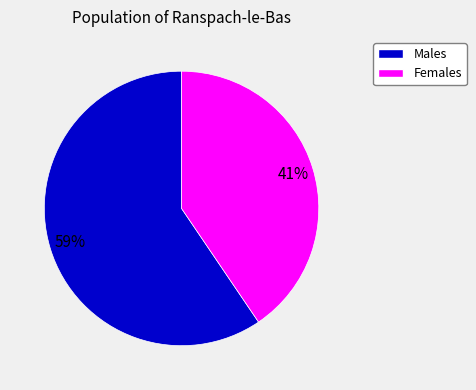

Count the number of slices in the pie.

2